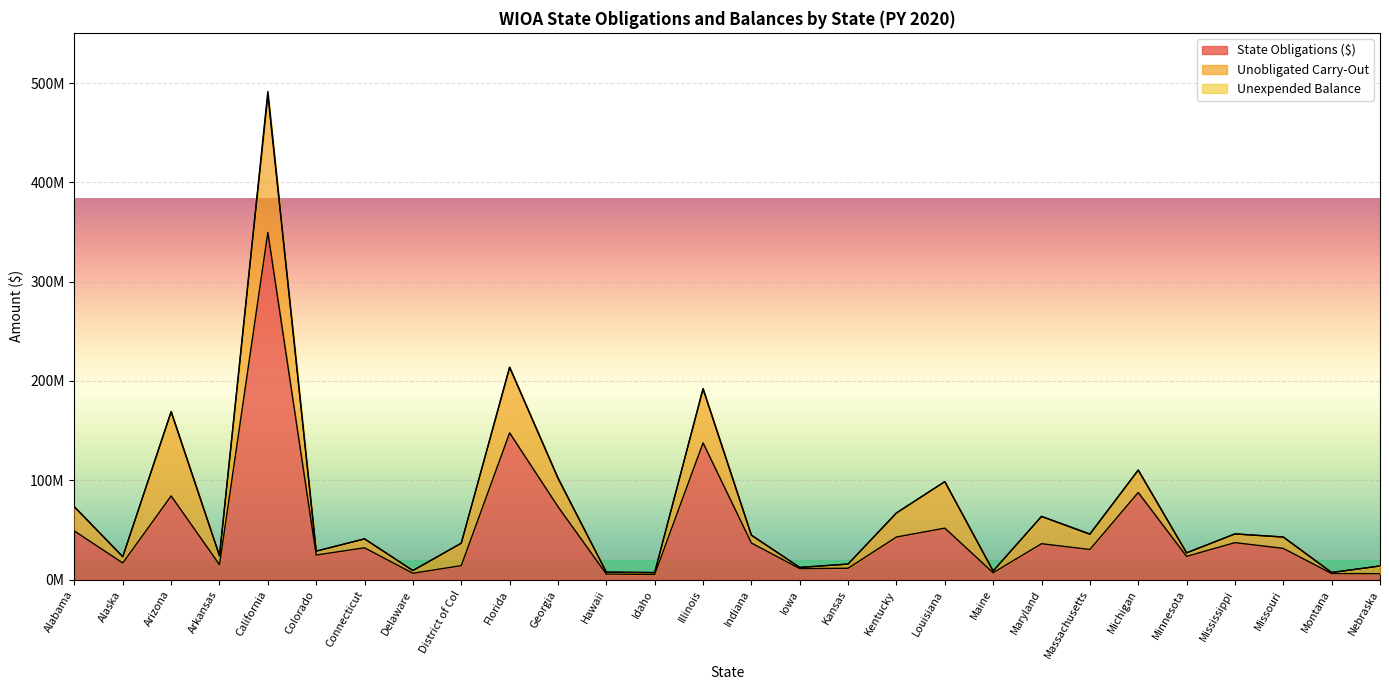

Reading left to right, extract all data points from this chart.

State Obligations ($): 48887860	16694269	84227360	14961113	349579194	24721016	32000151	6352702	14053376	147722454	73423720	5572997	5165412	137658574	36849977	11058178	11410282	42858649	51806499	6863974	36130679	30311391	87704444	23361560	37197574	31392820	6074568	5950189
Unobligated Carry-Out: 24325834	6331377	84817110	9044668	138346499	3901985	8985781	2723550	22566654	66081349	28690178	1903175	1850730	54498288	7873972	1173380	4218513	24198649	46855281	1750875	27460158	15213664	22534730	3521490	8777315	11445727	1027916	7736996
Unexpended Balance: 0	0	0	0	3633484	0	0	0	0	0	160939	0	0	0	0	0	0	88767	0	0	0	484852	0	15927	0	0	0	6785